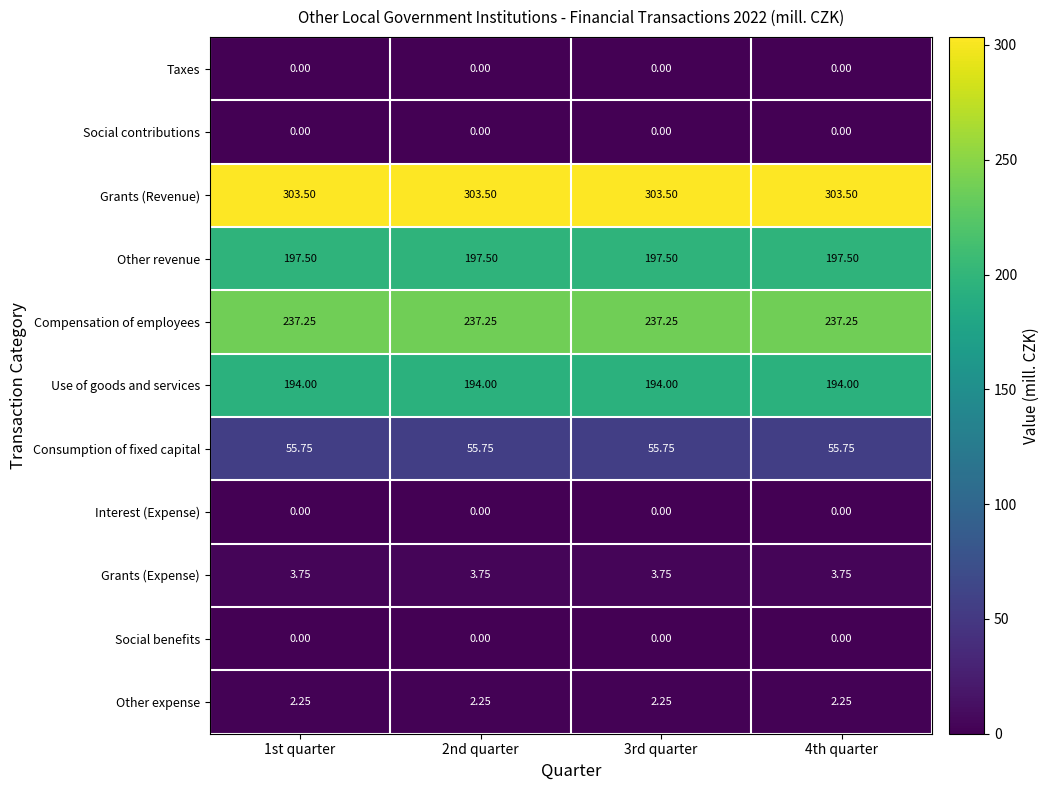

Which series has the largest total across all categories?

Grants (Revenue)